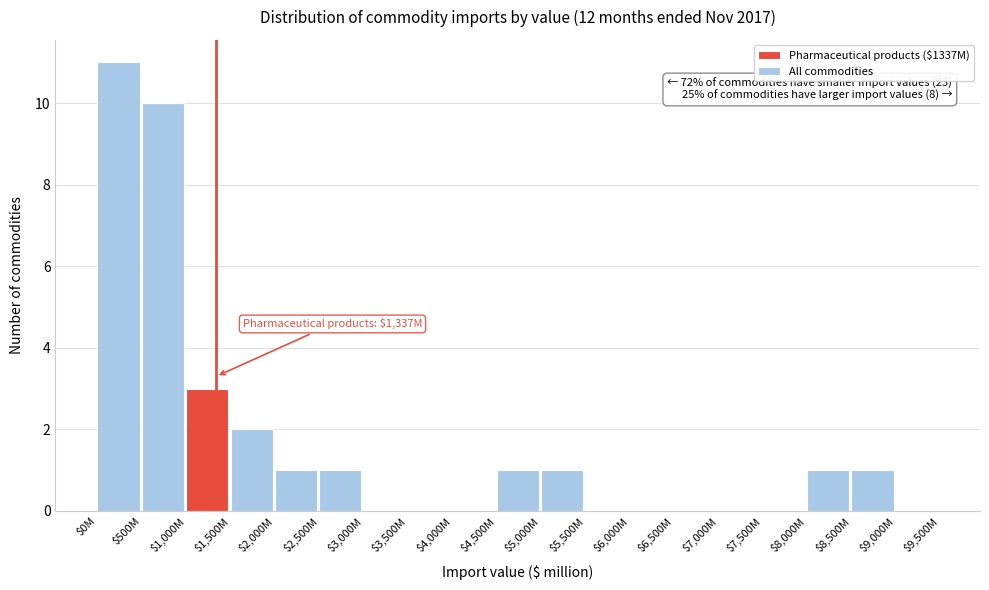

The value at $9,000M is 0. True or false?

True